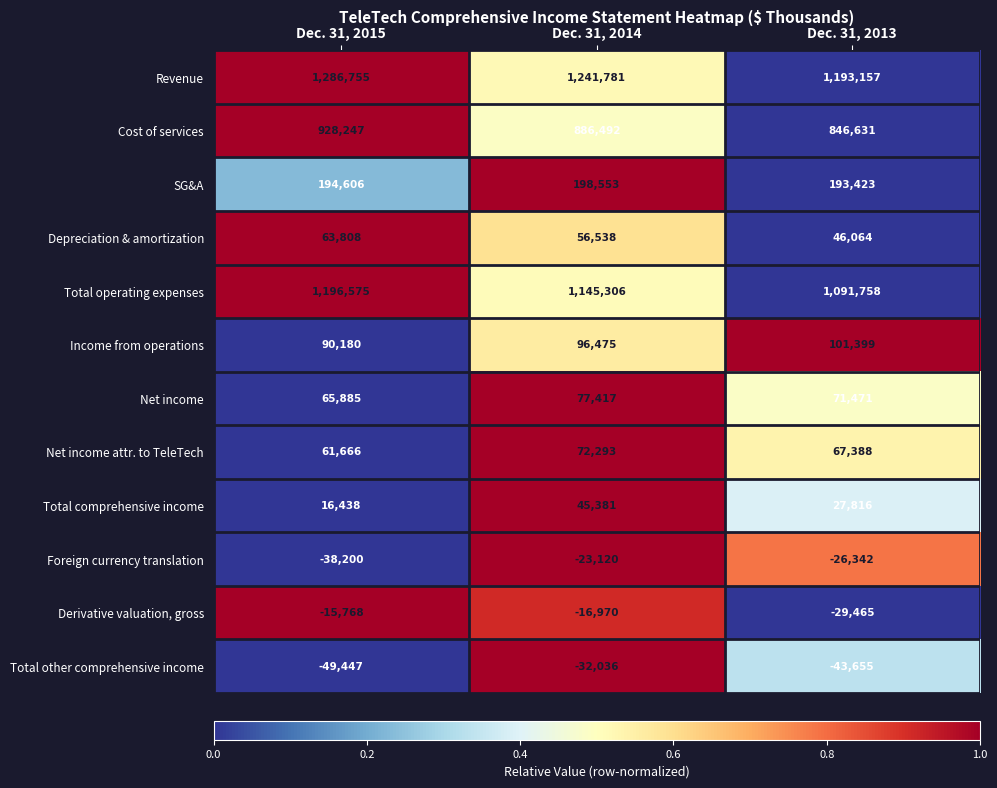

At which category does the chart reach its peak across all series?

Dec. 31, 2015